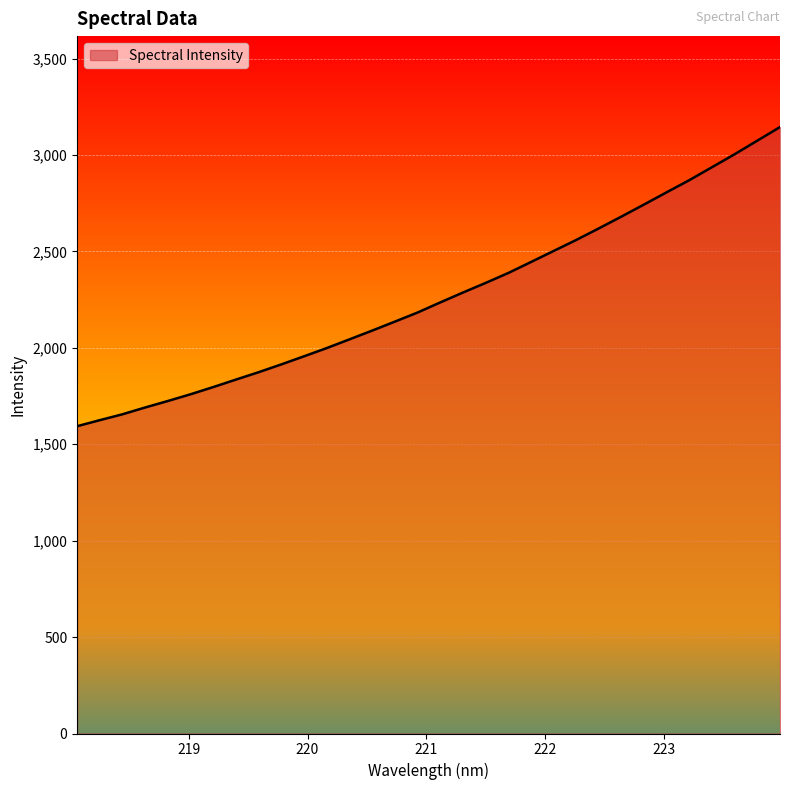

What is the greatest value displayed?

3144.6